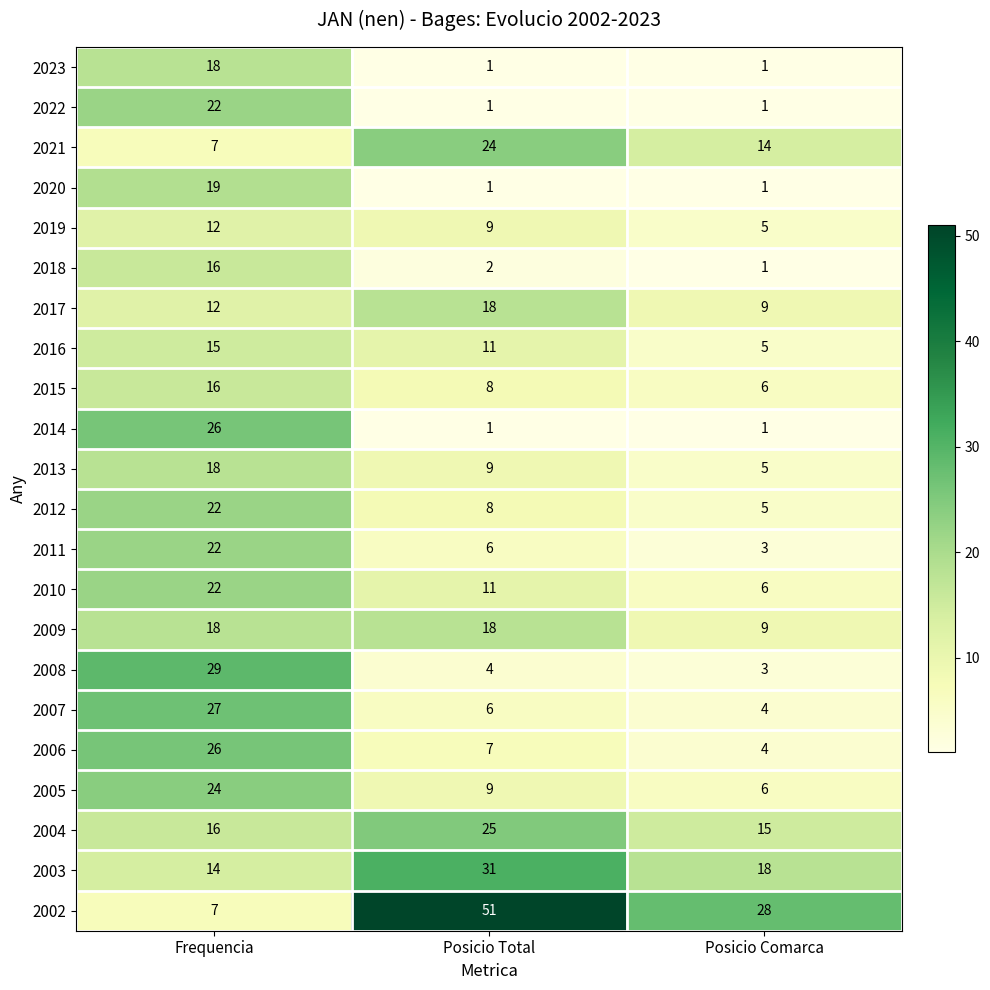

Which series has the largest total across all categories?

2002